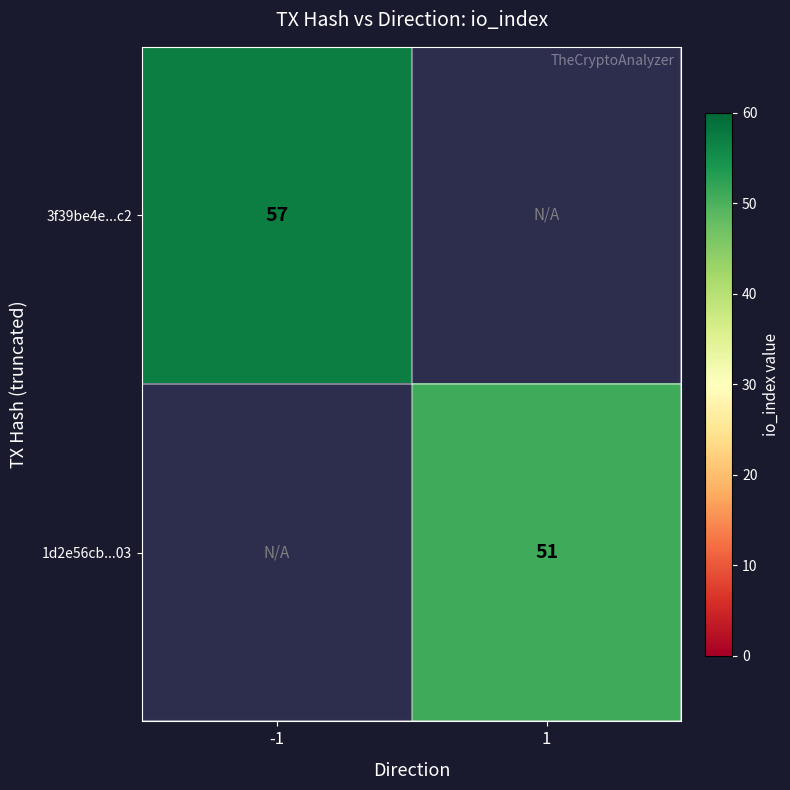

True or false: 1d2e56cb...03 has a value of 85 at 1.

False